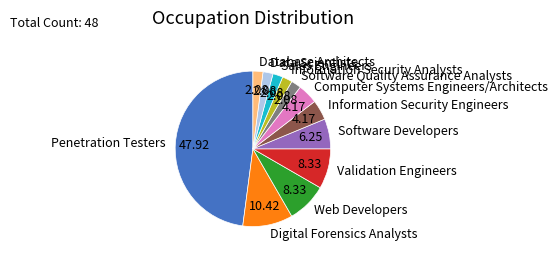

How many slices are in this pie chart?

12